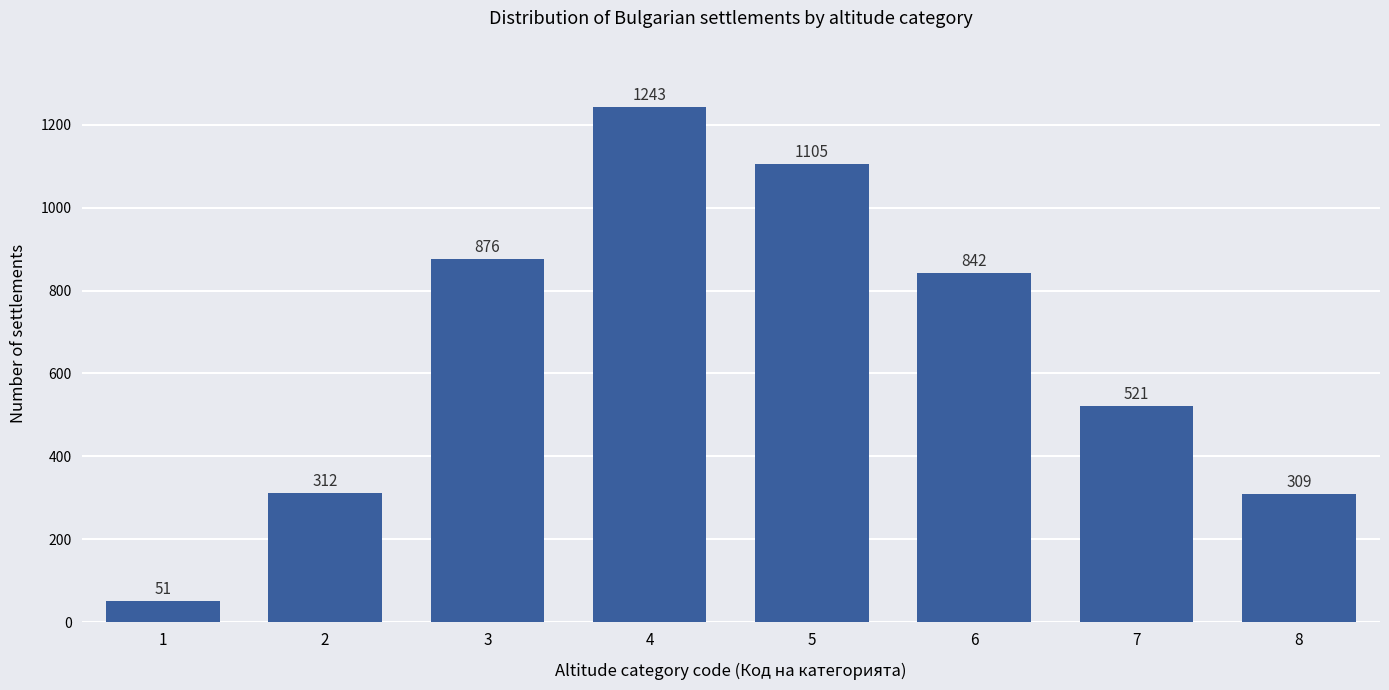

Reading left to right, extract all data points from this chart.

1=51	2=312	3=876	4=1243	5=1105	6=842	7=521	8=309